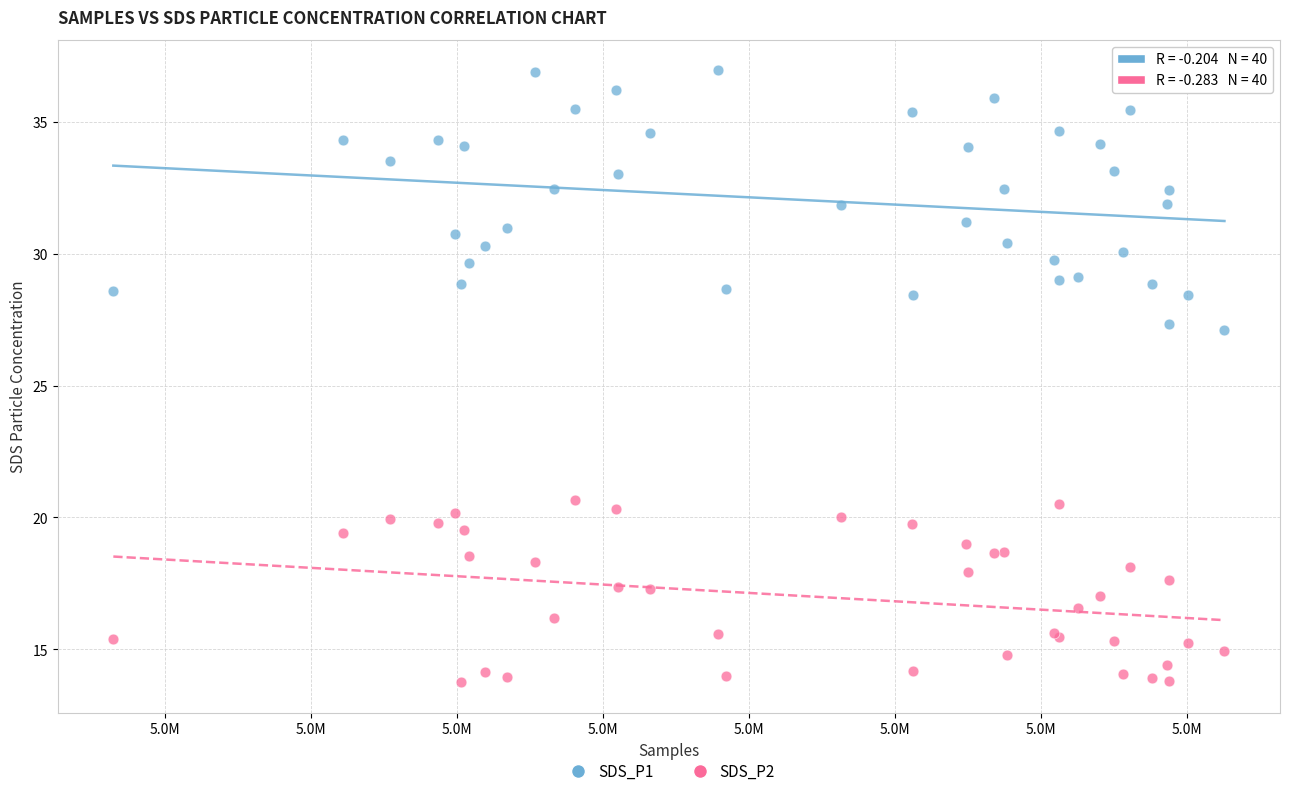

What are all the series names shown in the legend?

SDS_P1, SDS_P2